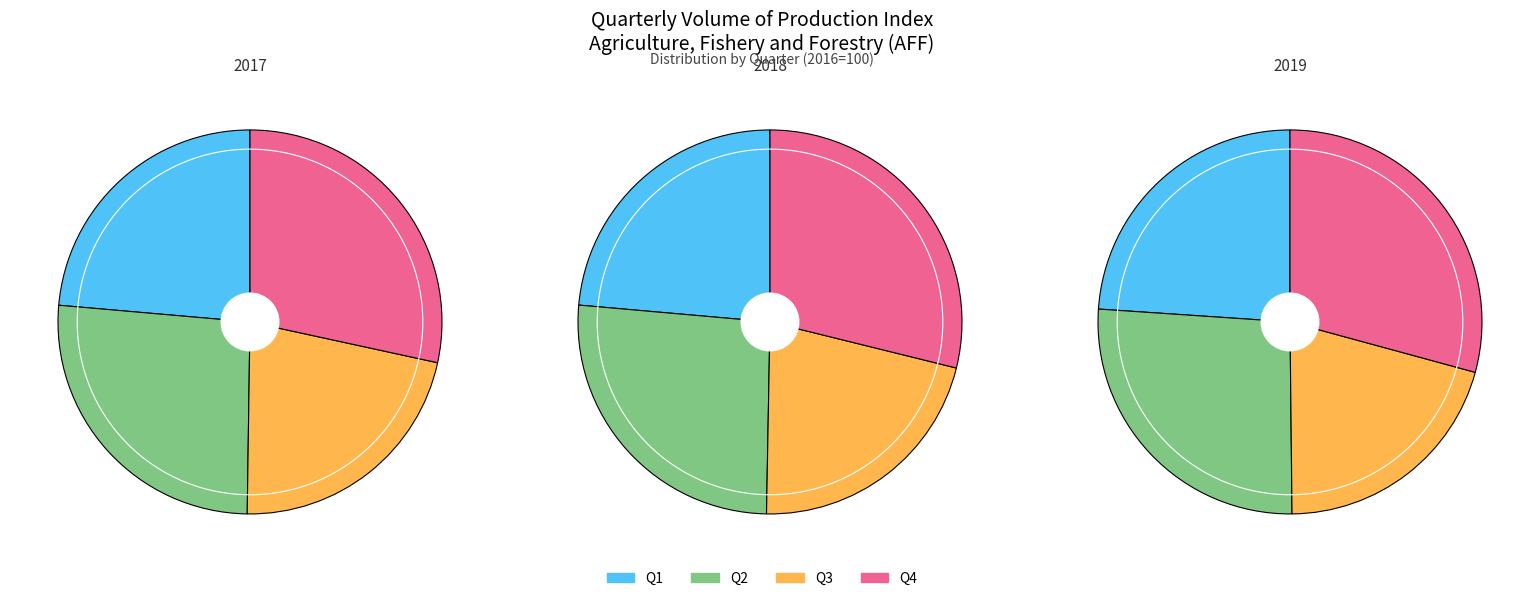

Is it true that 2017 is 36% of the pie?

False